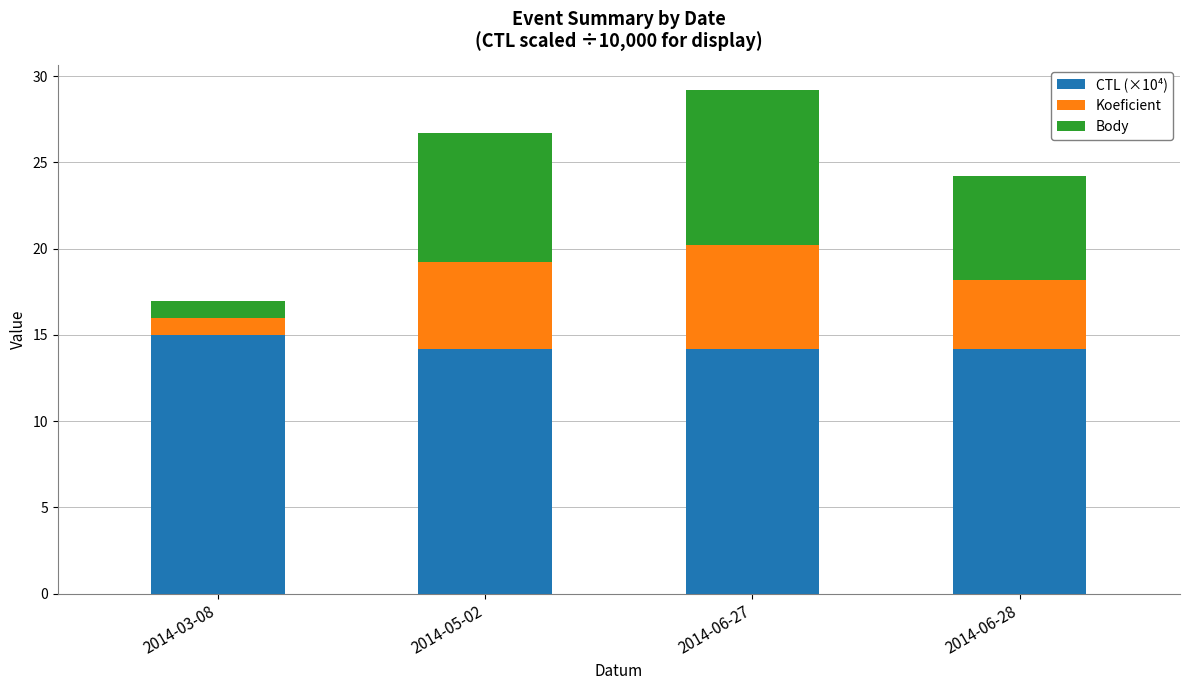

The value of CTL (×10⁴) at 2014-06-27 is 4.4. True or false?

False